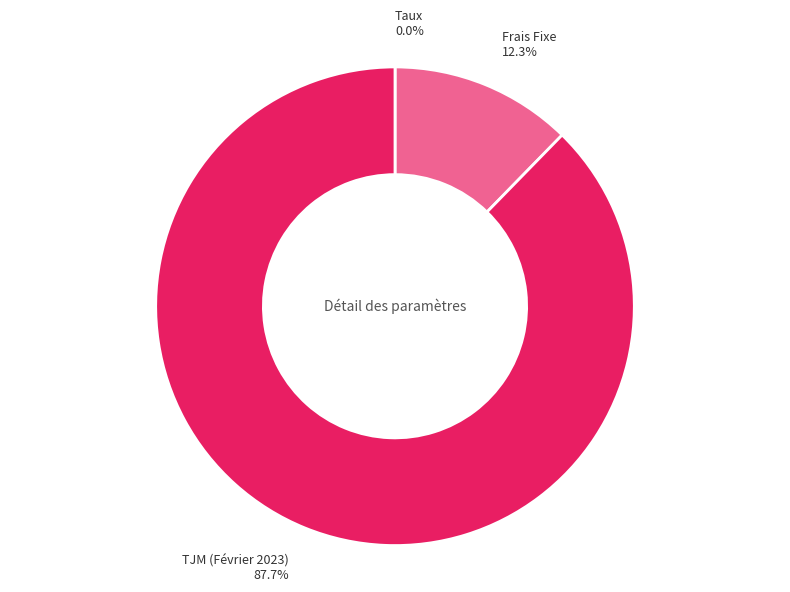

Does Frais Fixe 12.3% account for over 50% of the chart?

No